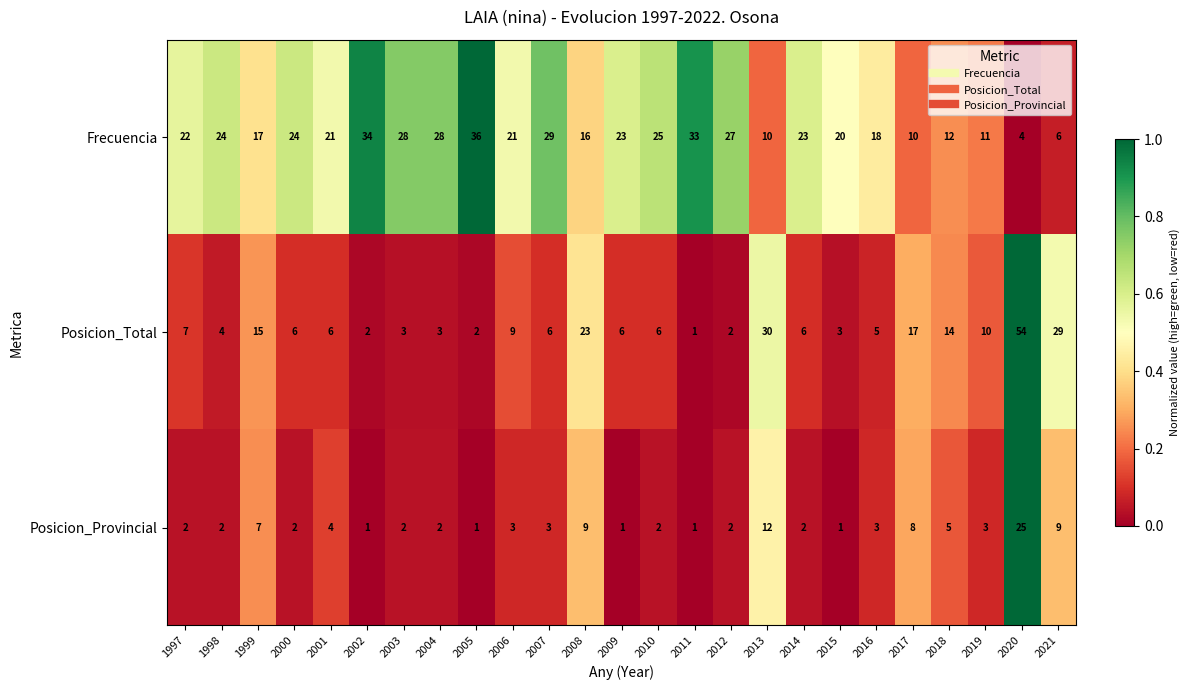

What is the difference between the second highest and minimum values in the Posicion_Total series?

29